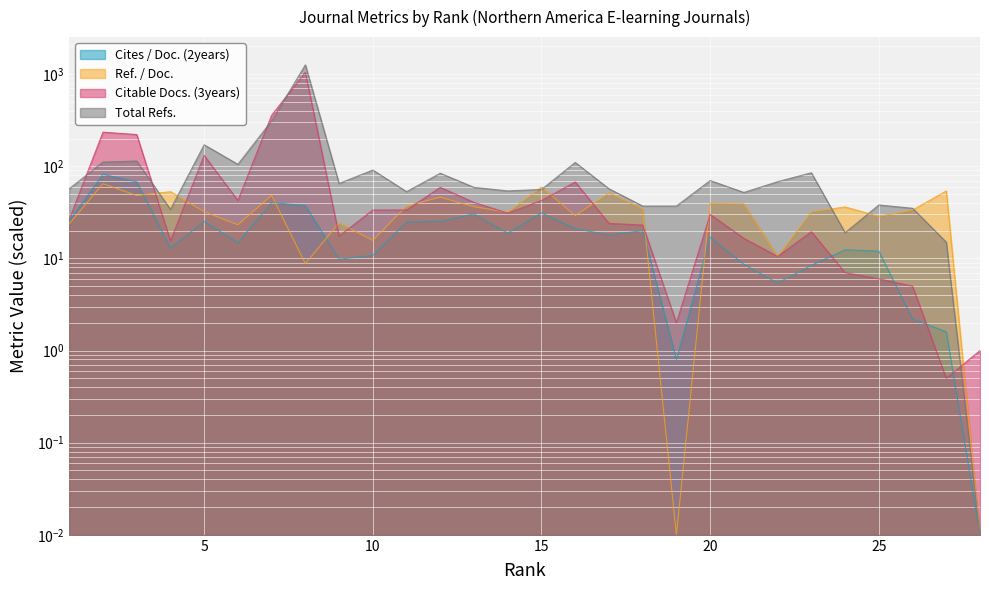

At which category does Ref. / Doc. reach its first local peak?

2